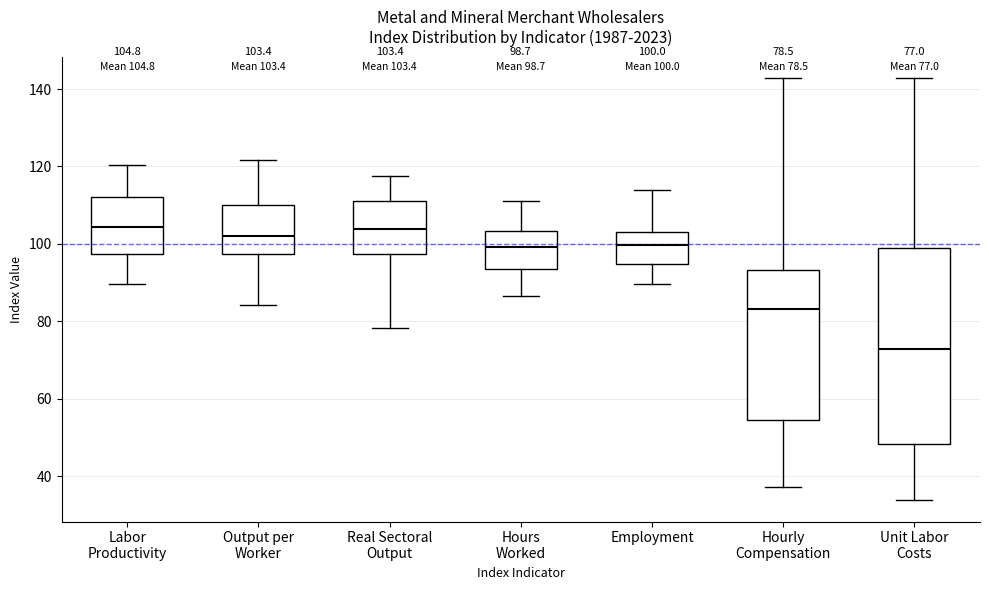

Comparing the boxes themselves (not the whiskers), which one is the tallest?

Unit Labor Costs